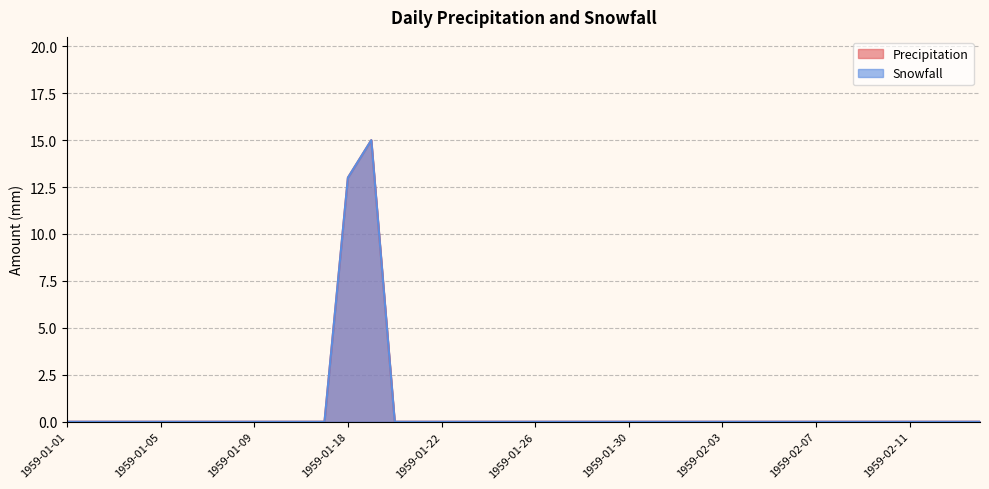

The value of Precipitation at 1959-02-08 is 0. True or false?

True